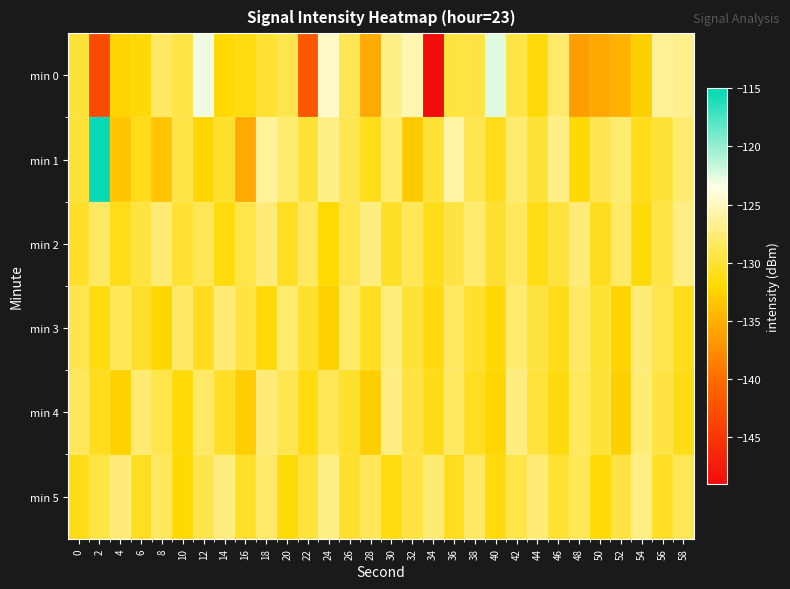

Which series has the largest range (max minus min)?

min 0